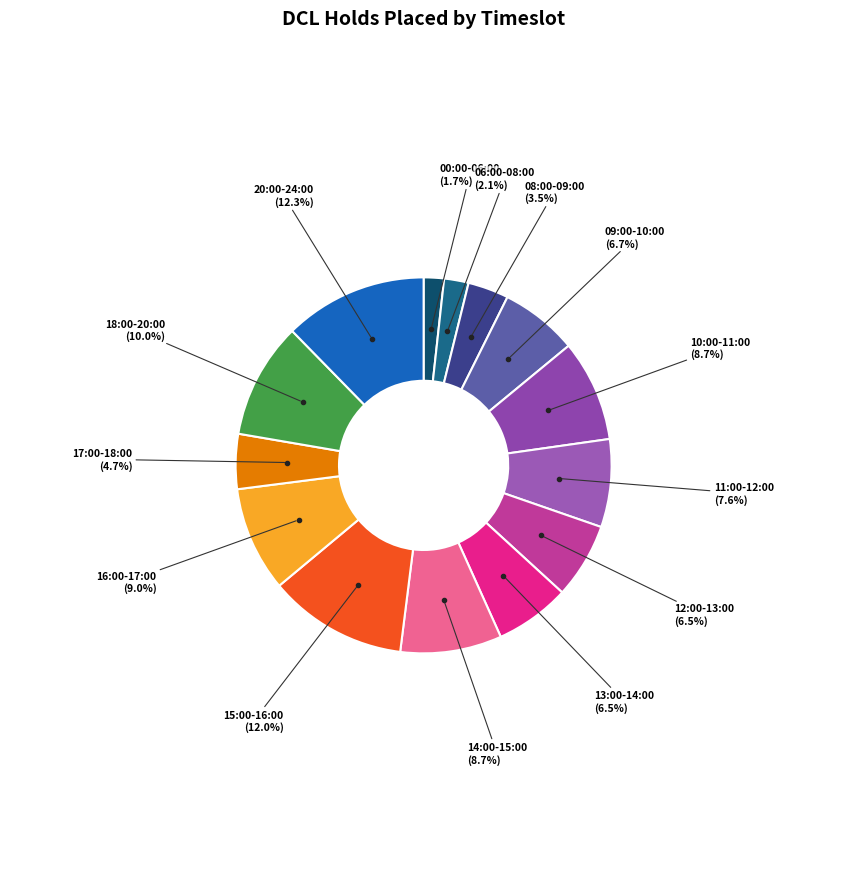

How many segments does this pie chart have?

14